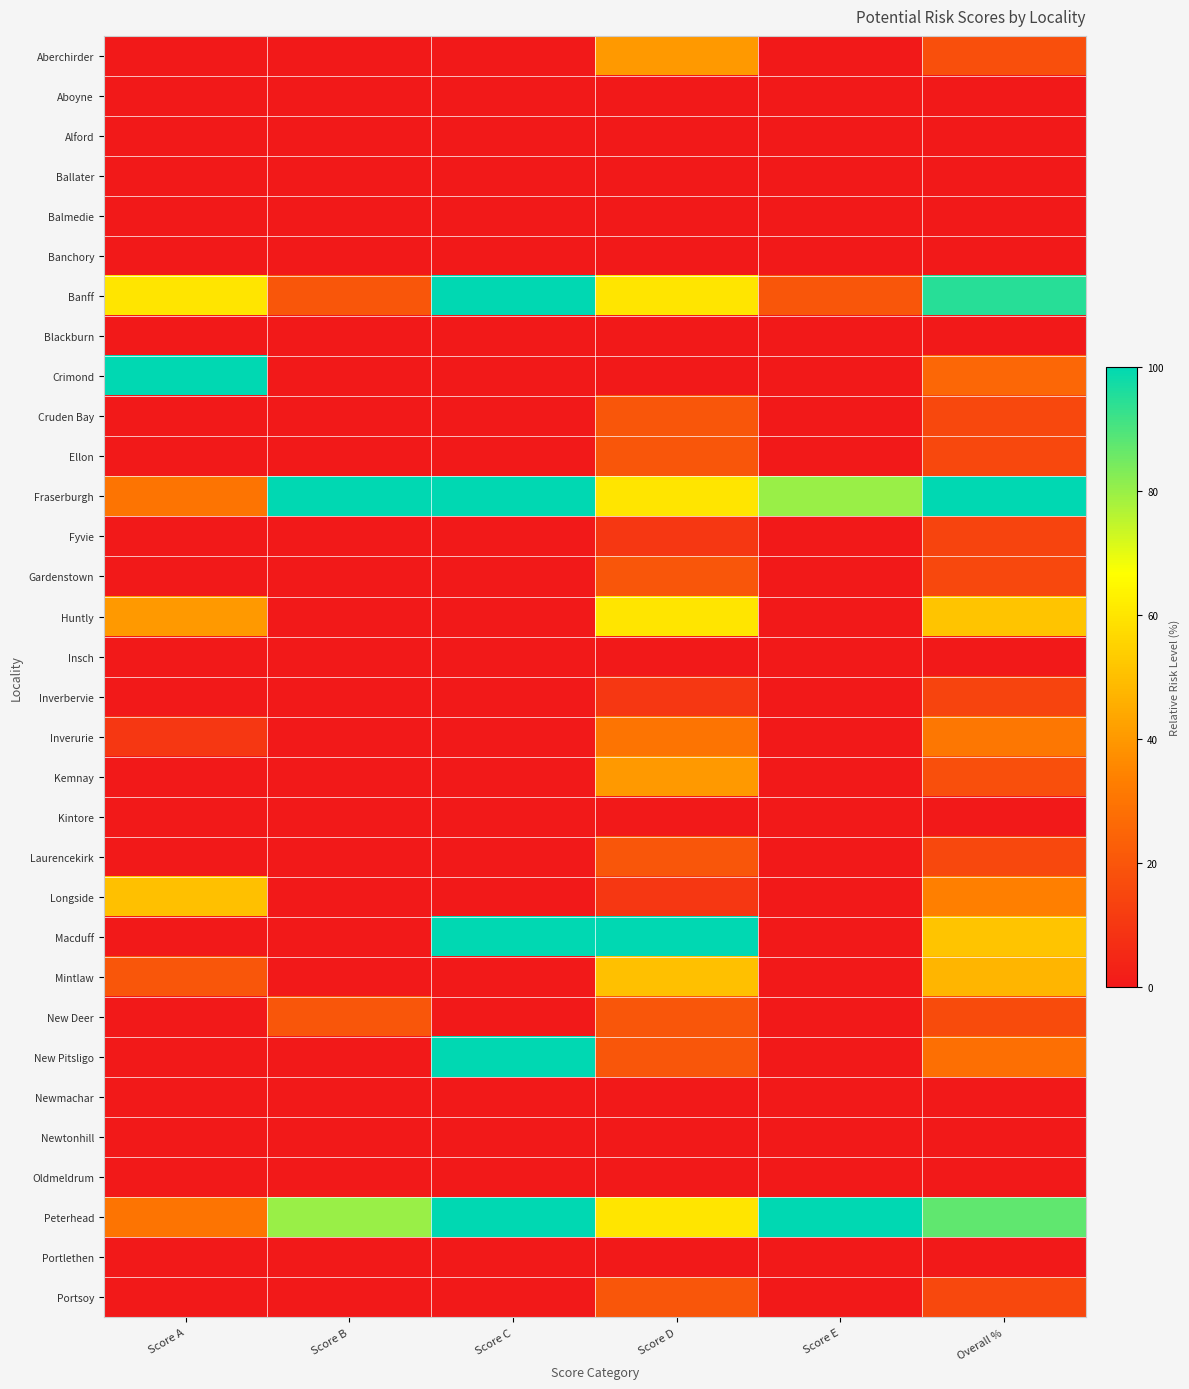

Between Score B and Score E, which is larger?

Score B